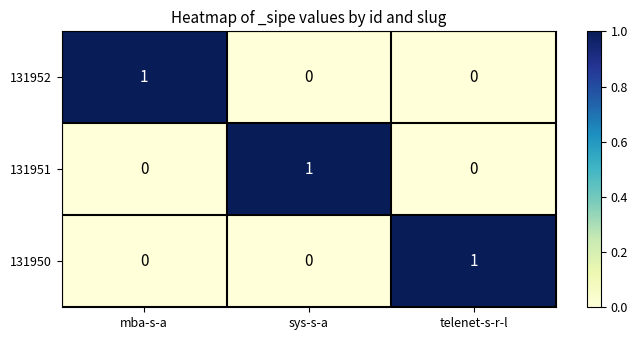

How many positive values does the 131951 series have?

1